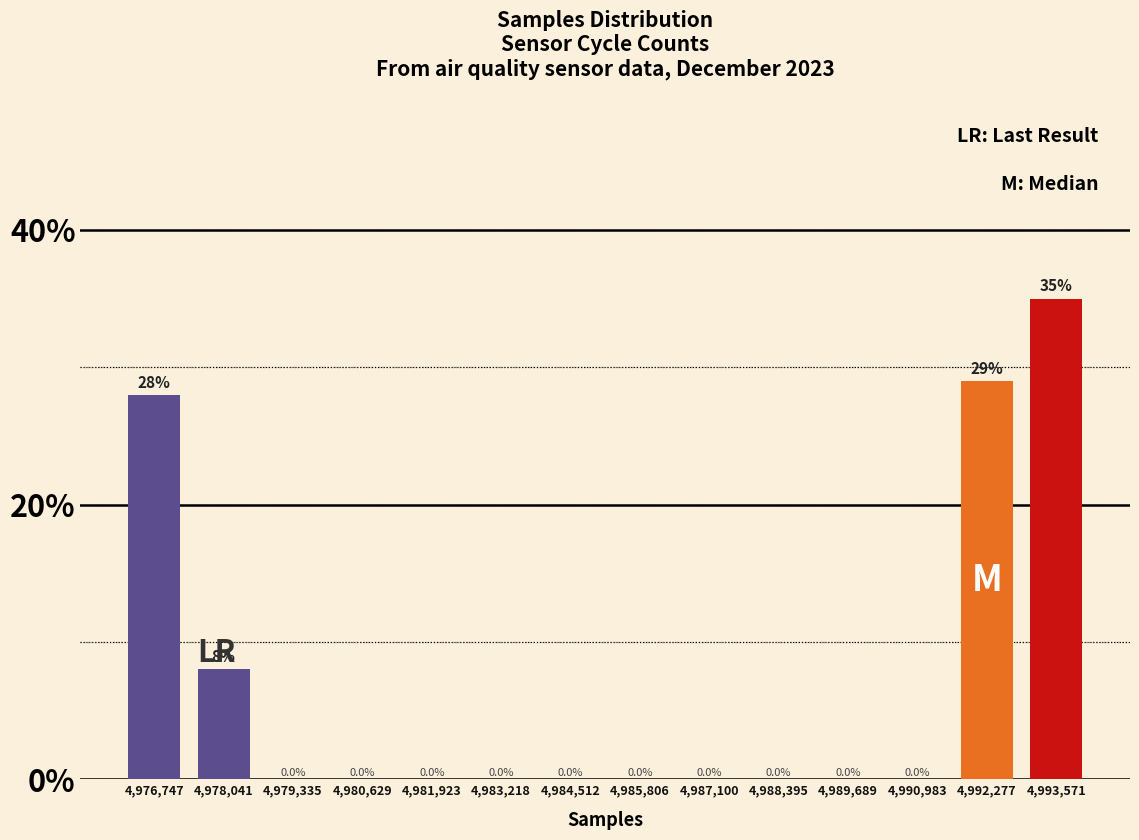

How tall is the bar that spans 4991600 to 4993000 on the x-axis? The bar edges are not printed on the chart, so give them approximately, as read against the axis.

29.0